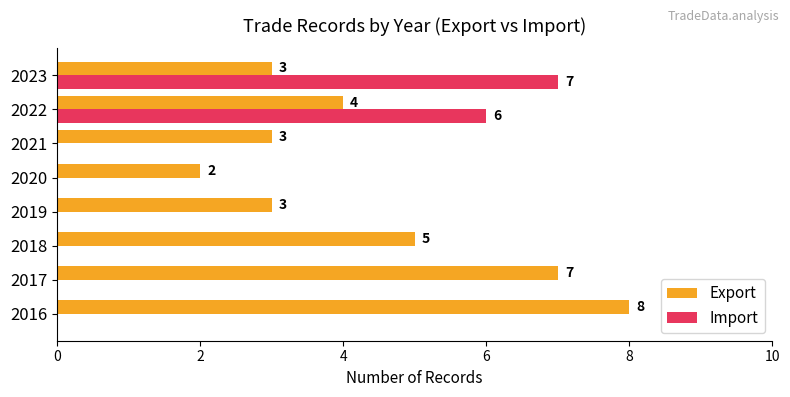

Between 2016 and 2021, which series saw the biggest shift?

Export